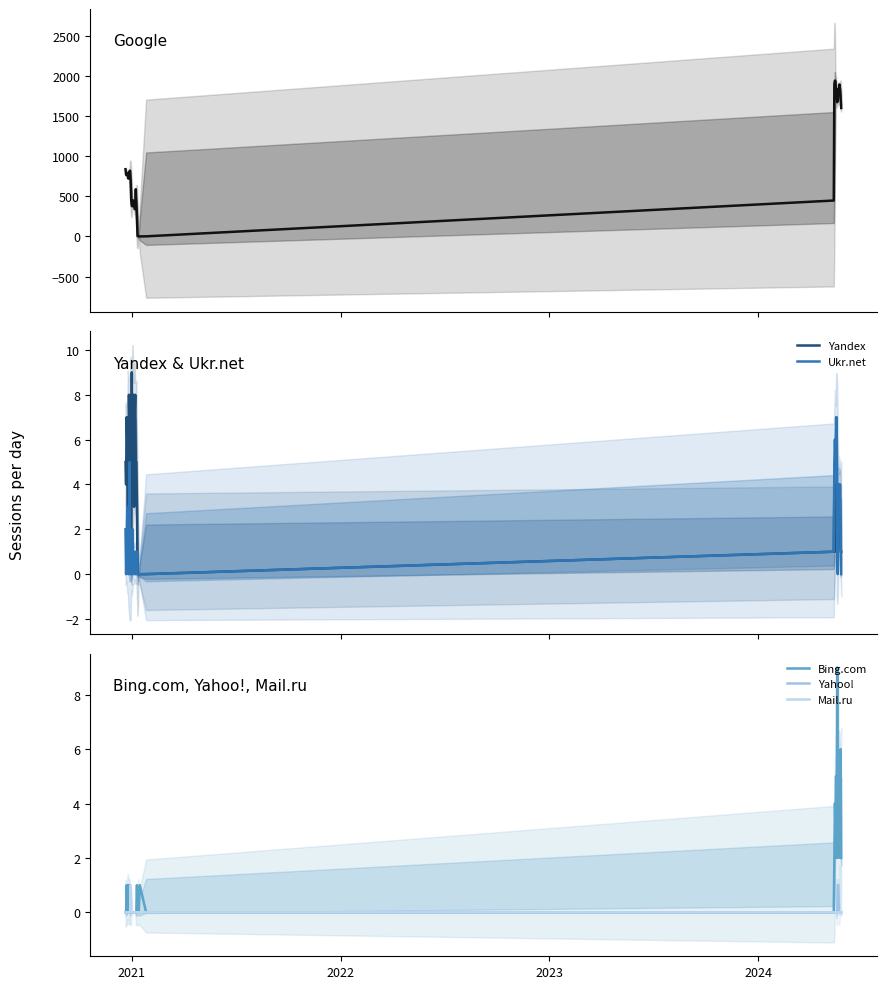

What is the maximum value for Ukr.net?

7